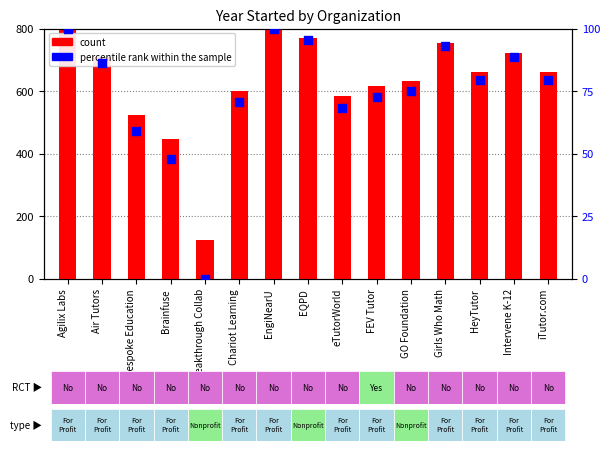

Is the value of percentile rank within the sample at Intervene K-12 greater than the value of count at iTutor.com?

No